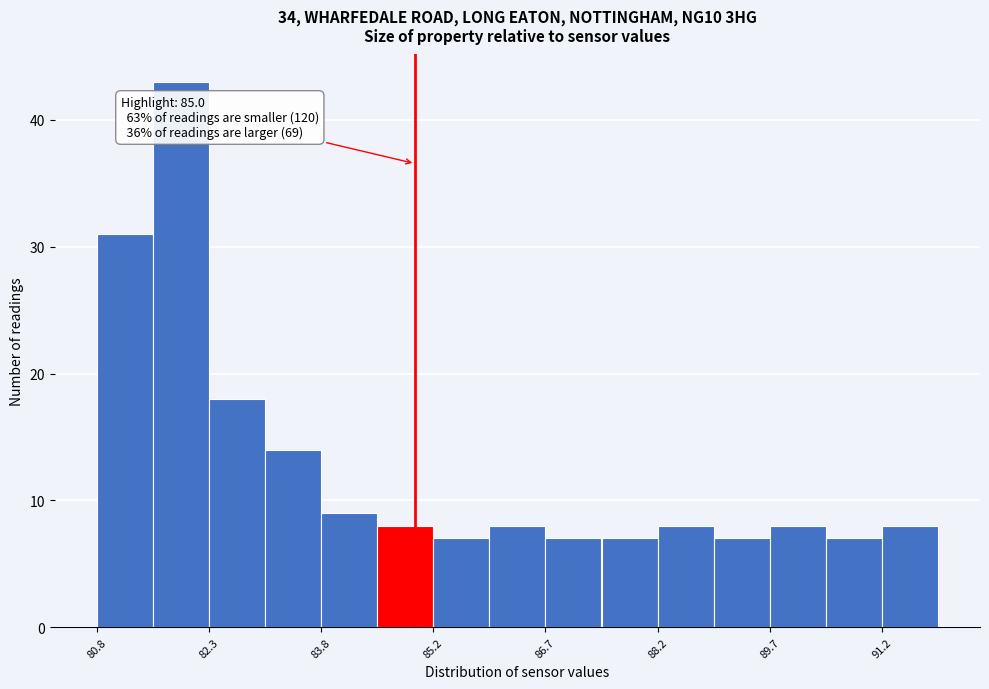

Around what value on the x-axis is the tallest bar? Give the approximate position of its centre, as read against the axis.

82.0